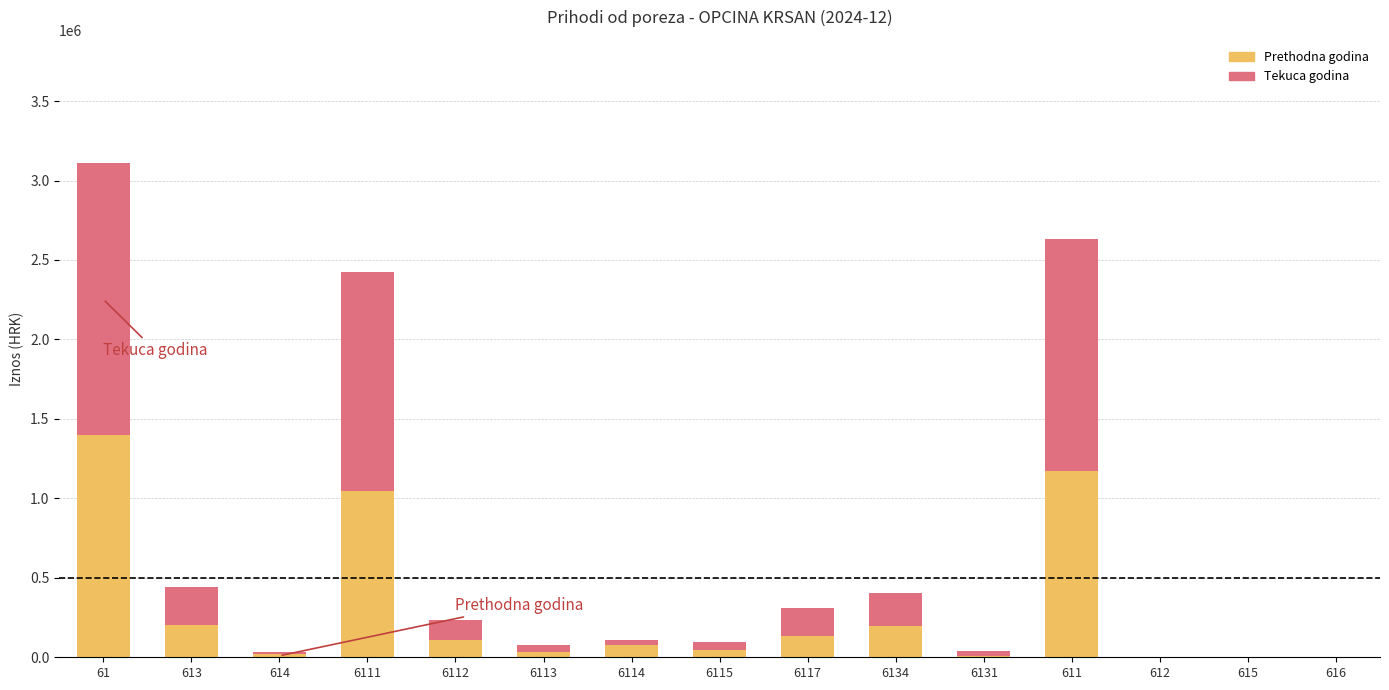

The value of Prethodna godina at 615 is 0.0. True or false?

True